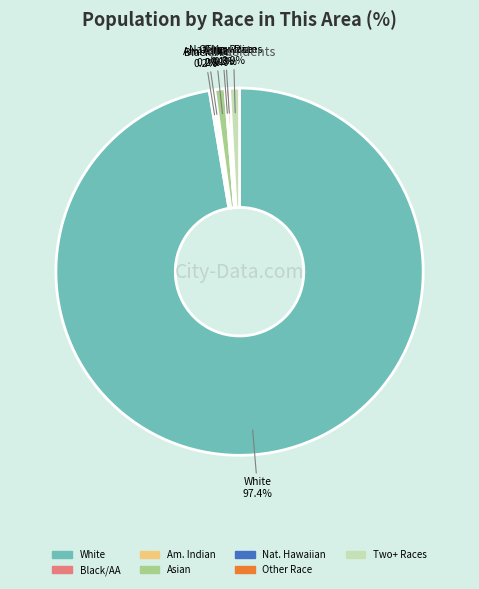

Is there a majority slice in this chart?

Yes